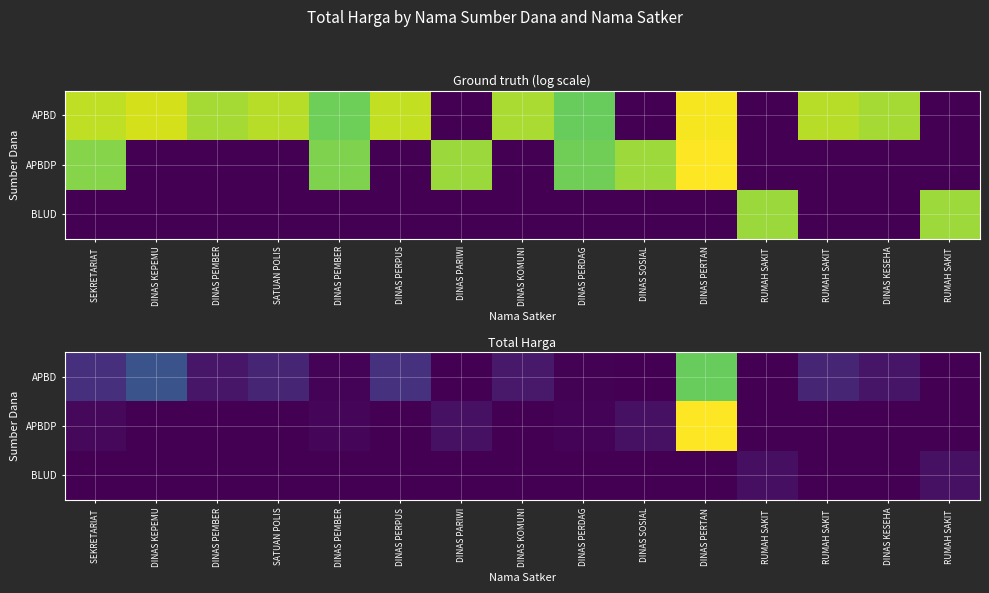

Which series has the widest spread of values?

APBDP